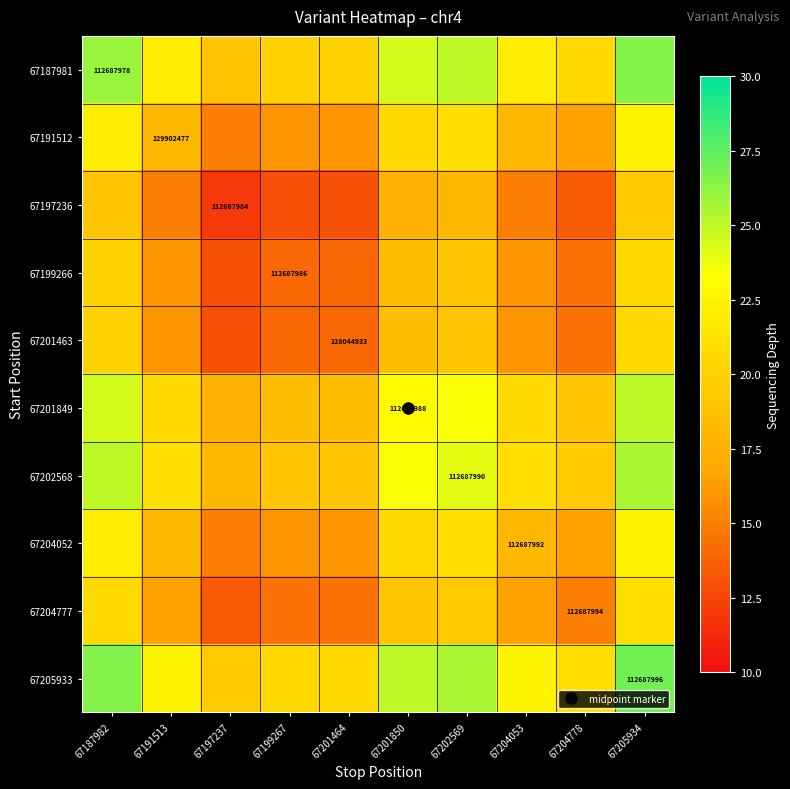

What is the difference between the 67202568 values at 67201464 and 67202569?

5.0